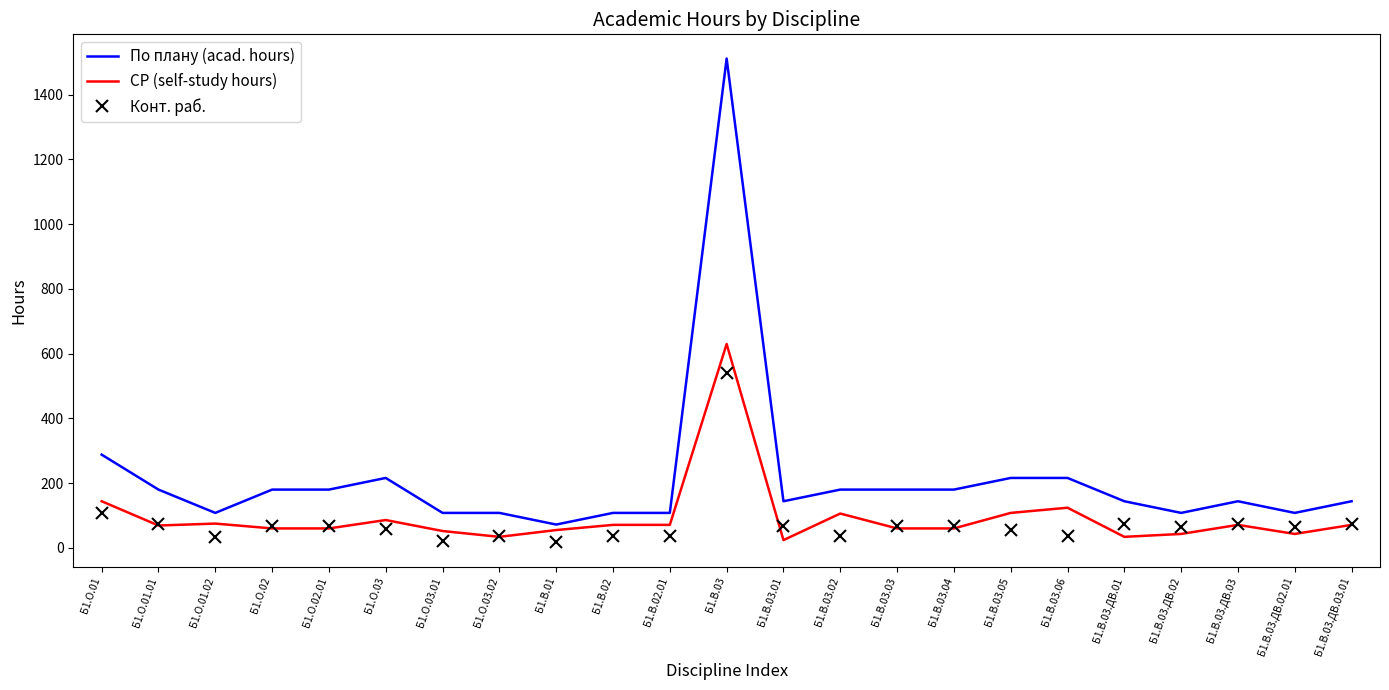

At how many categories does at least one series exceed 1341?

1